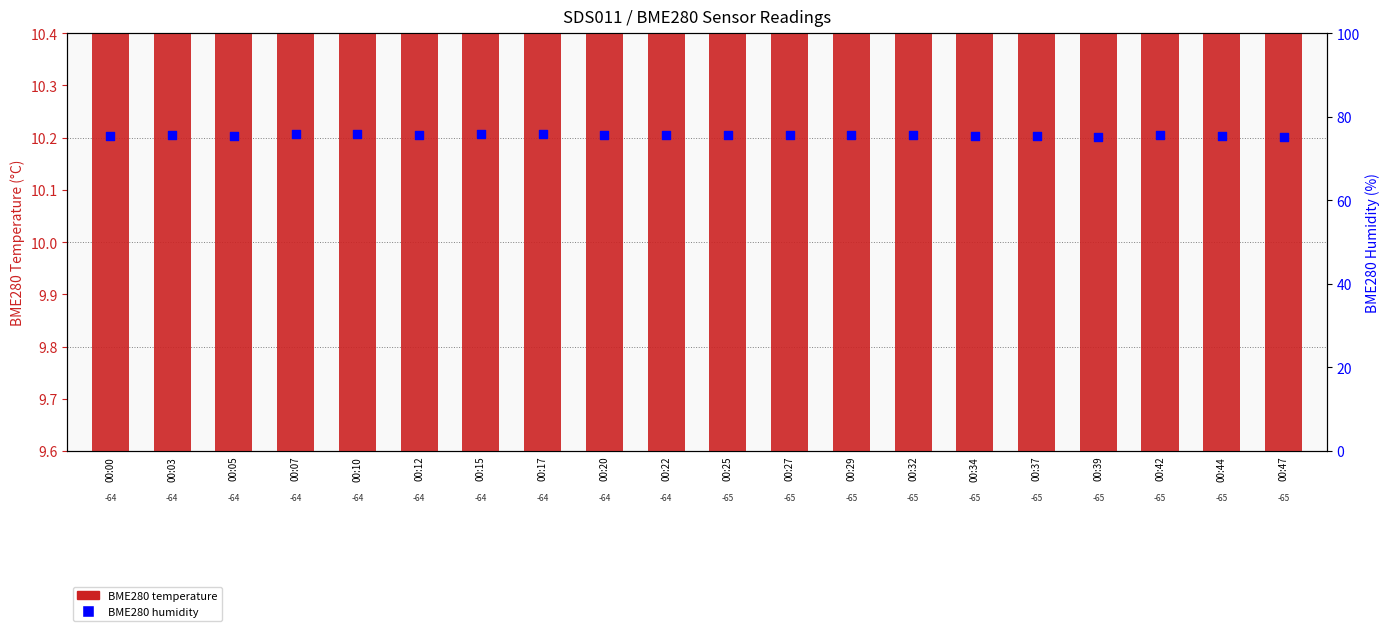

What is the change in value from 00:00 to 00:37?

-0.1